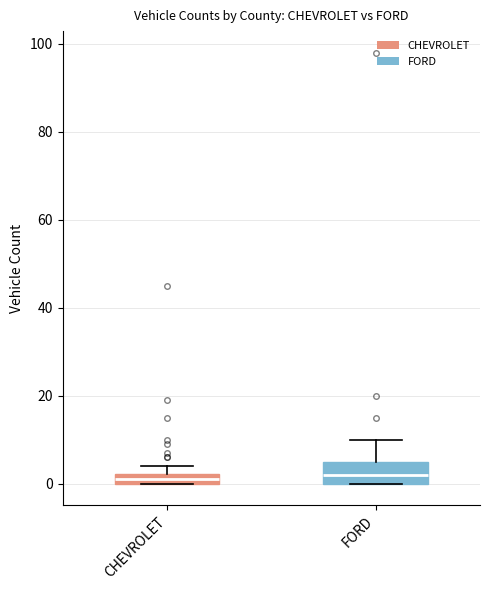

Comparing the boxes themselves (not the whiskers), which one is the tallest?

FORD